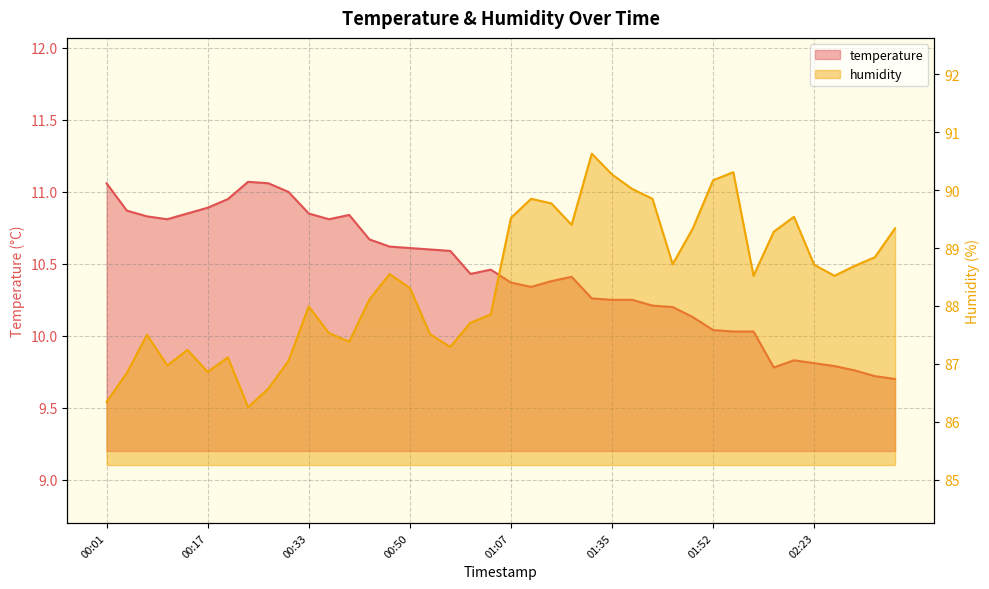

How many interior local valleys does the humidity series have?

9